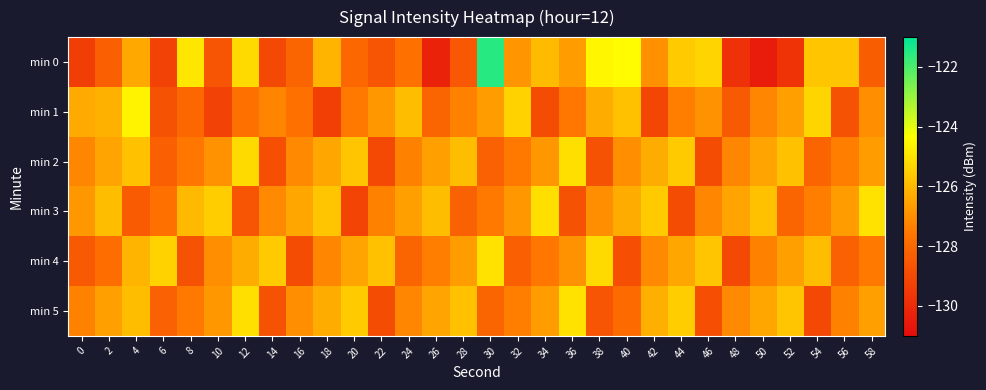

At which category does the chart reach its peak across all series?

30